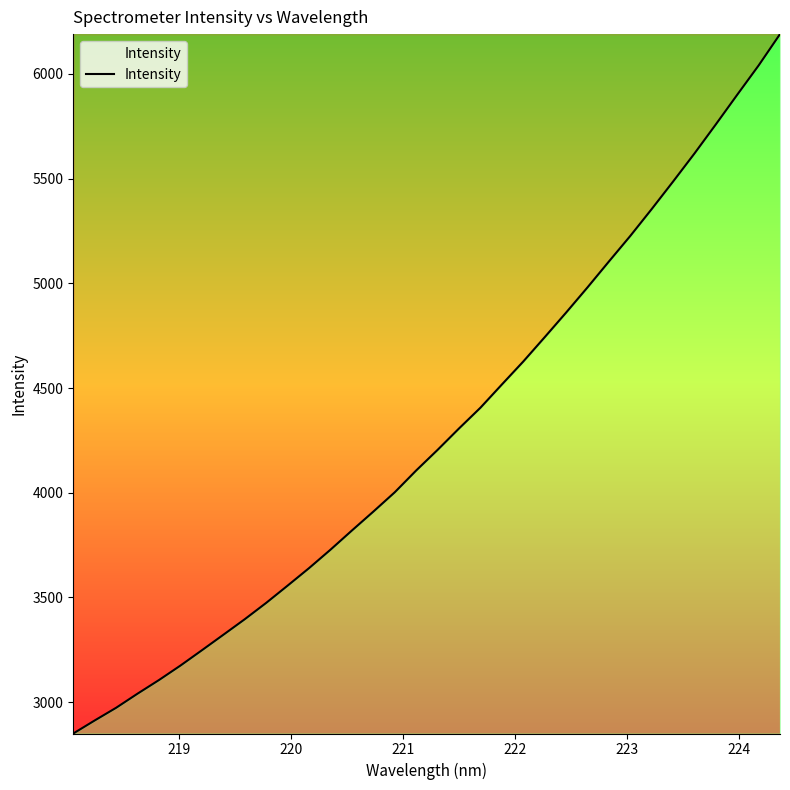

Does the chart have visible grid lines?

No